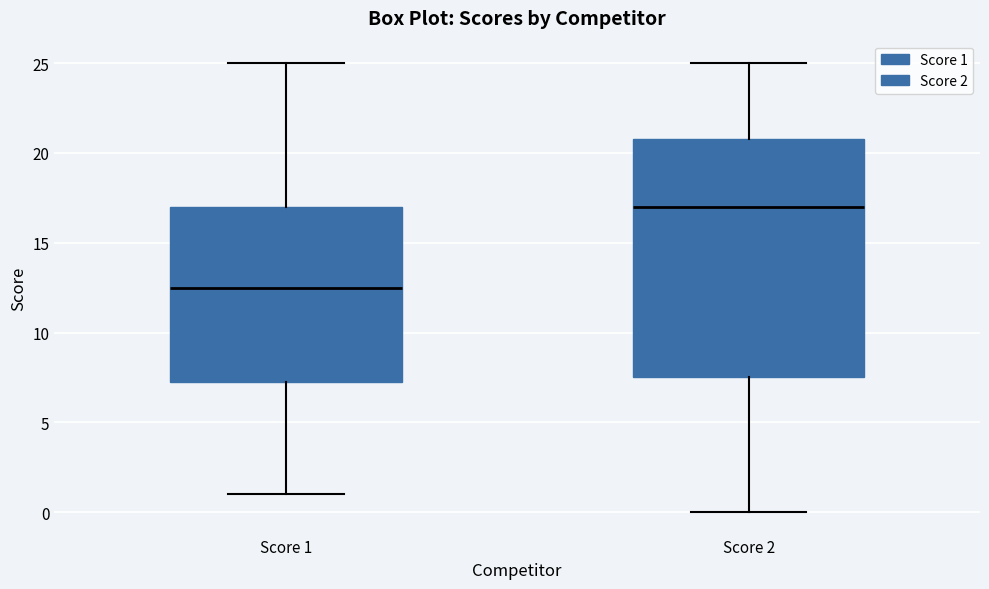

Reading left to right, transcribe this box plot: for each box, give where its median line is, the range the box spans, and where its two whiskers end, as read against the y-axis. The values are not printed on the chart, so give them approximately, as read against the axis.

Score 1: median 12.5, box 7.5 to 17.0, whiskers 1.0 to 25.0
Score 2: median 17.0, box 7.5 to 21.0, whiskers 0.0 to 25.0